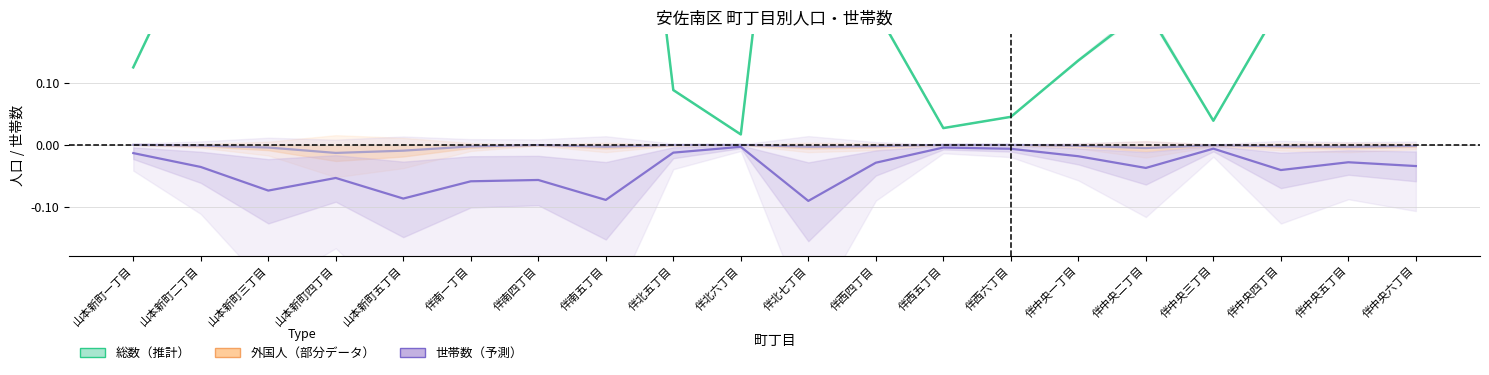

Which has a higher value, 伴中央六丁目 or 伴中央二丁目?

伴中央二丁目